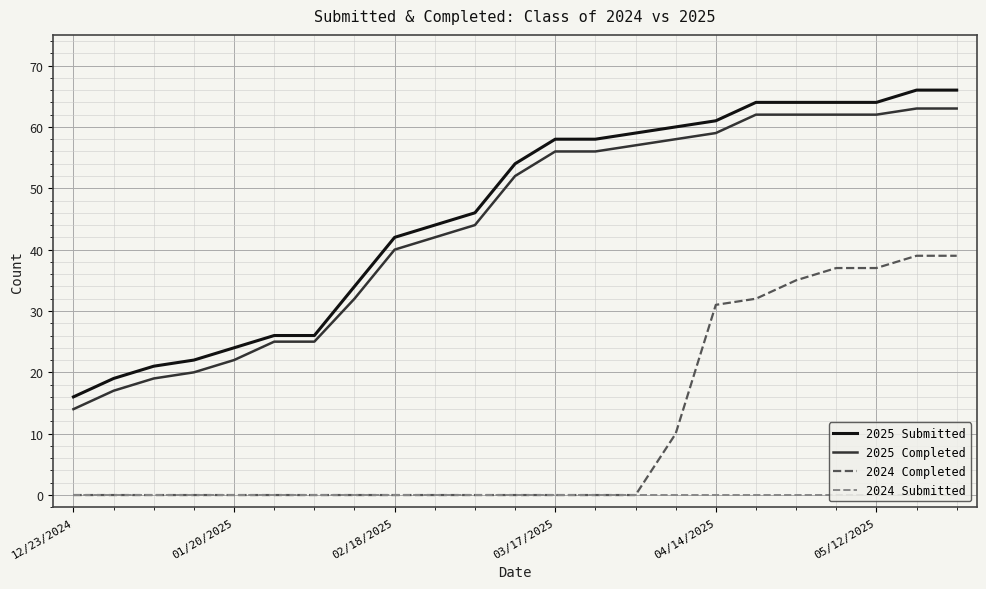

True or false: 2024 Submitted and 2025 Completed intersect in this chart.

False